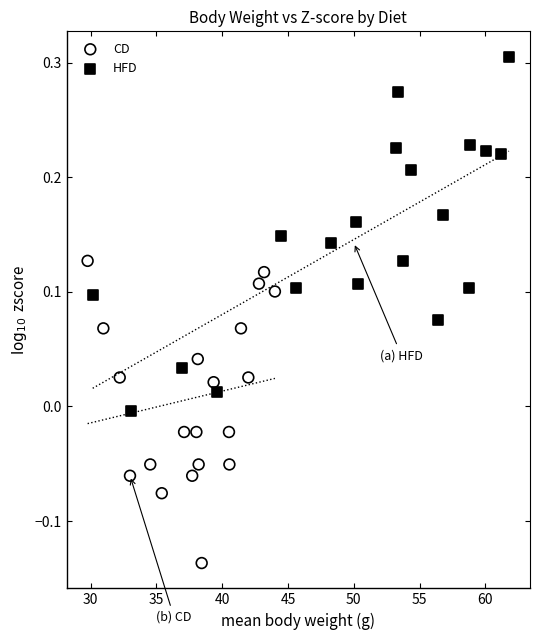

Which series has the widest spread of Y values?

HFD